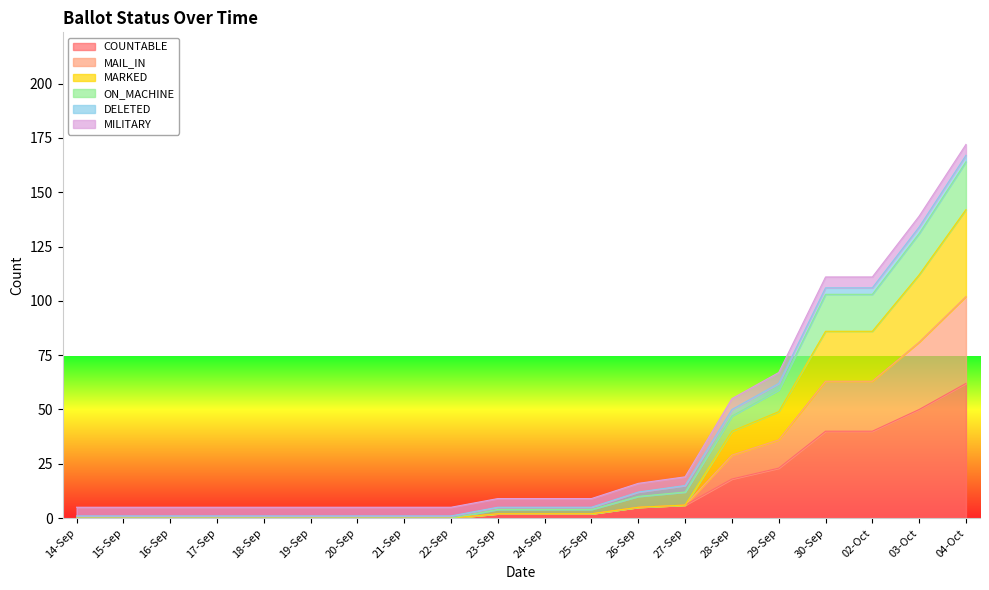

What is the difference between the highest and lowest values at 19-Sep?

5